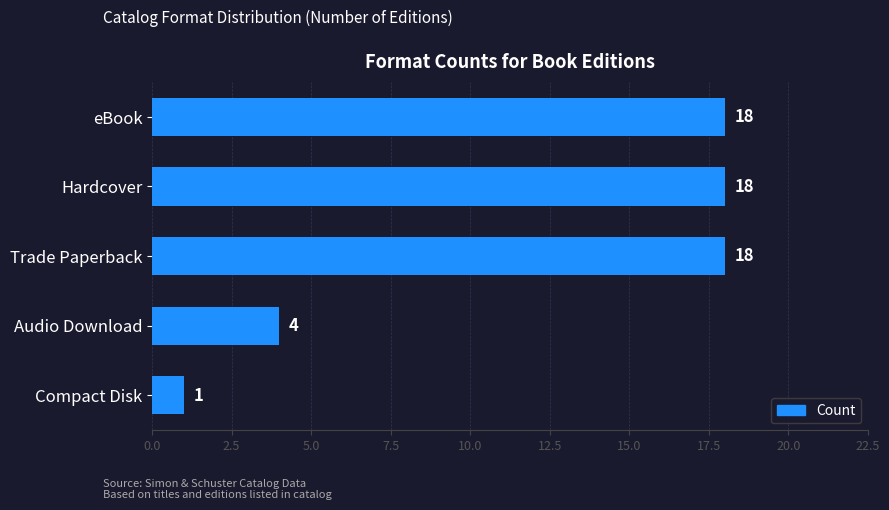

What is the average value?

12